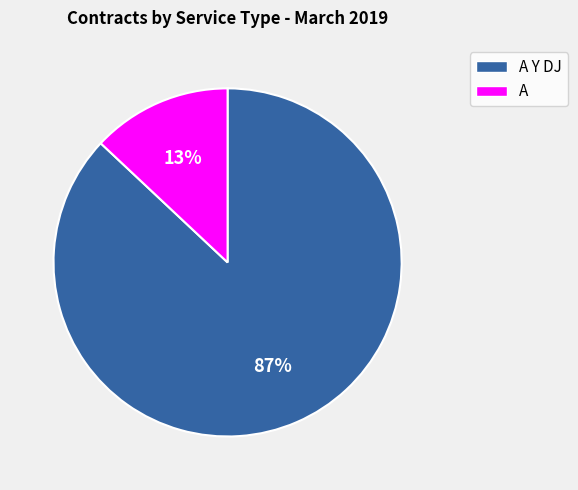

To the nearest percent, what is the difference between the largest and smallest slice percentages?

74%